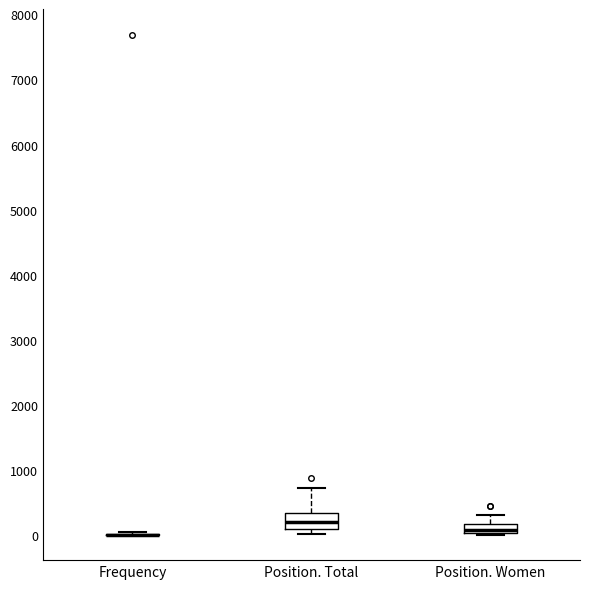

Where does the upper whisker of the box for Position. Women end on the y-axis? The values are not printed on the chart, so give them approximately, as read against the axis.

300